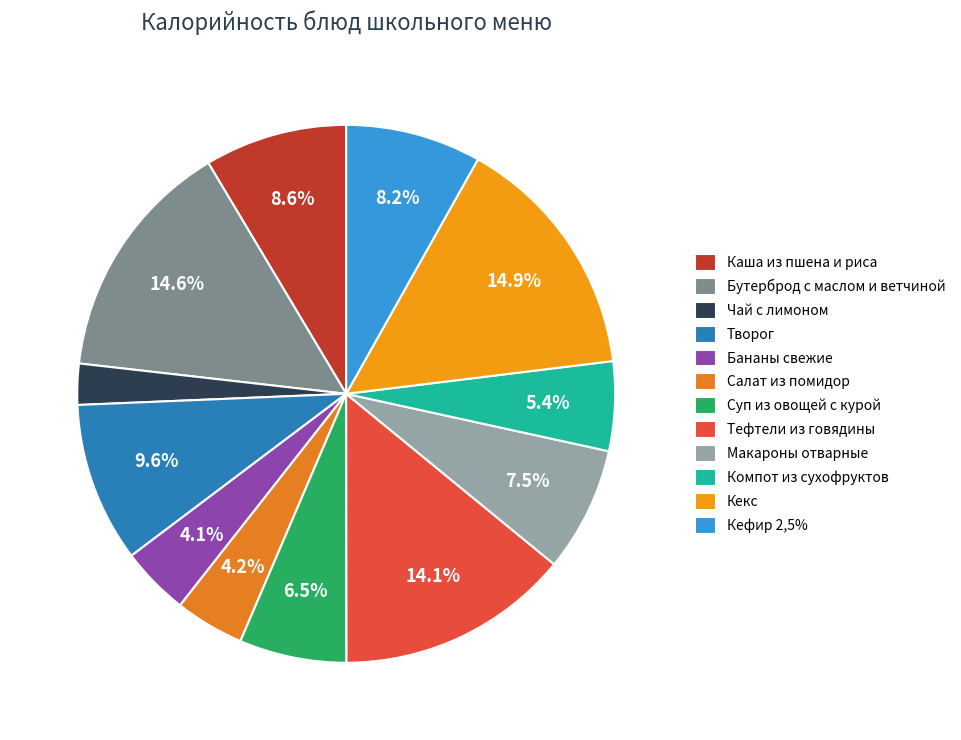

Rank the categories by value from highest to lowest.

Кекс, Бутерброд с маслом и ветчиной, Тефтели из говядины, Творог, Каша из пшена и риса, Кефир 2,5%, Макароны отварные, Суп из овощей с курой, Компот из сухофруктов, Салат из помидор, Бананы свежие, Чай с лимоном